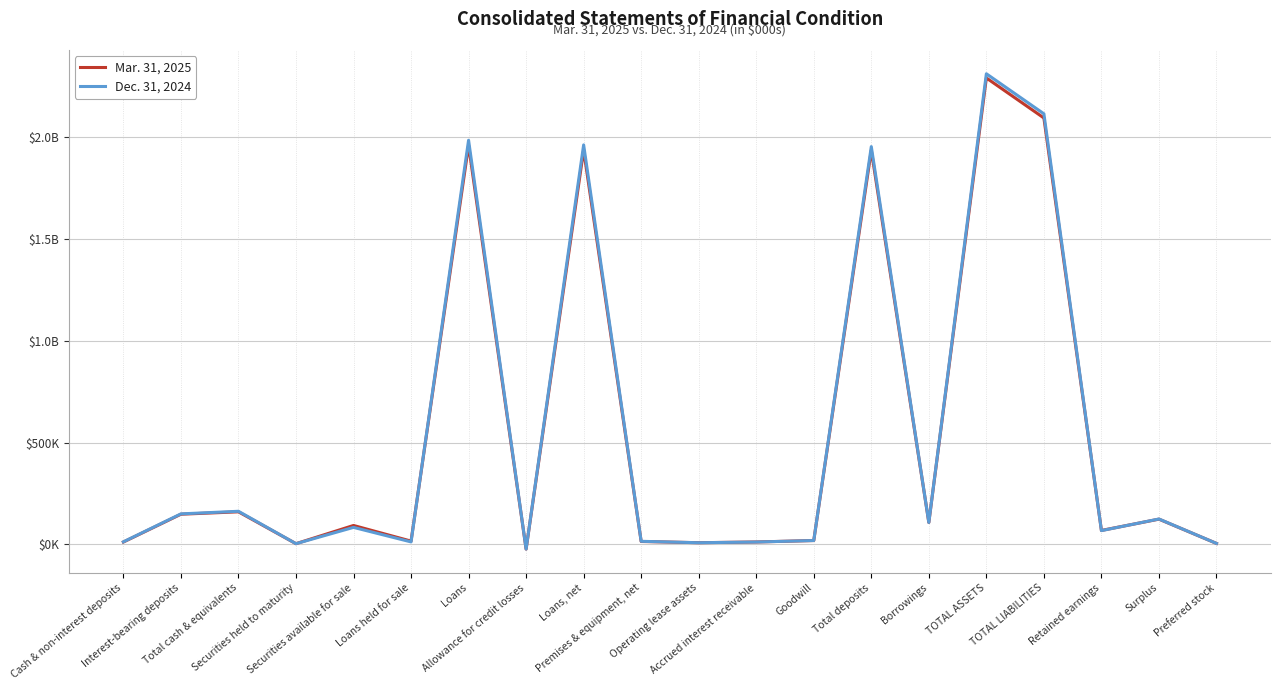

How many times do Mar. 31, 2025 and Dec. 31, 2024 cross each other?

5